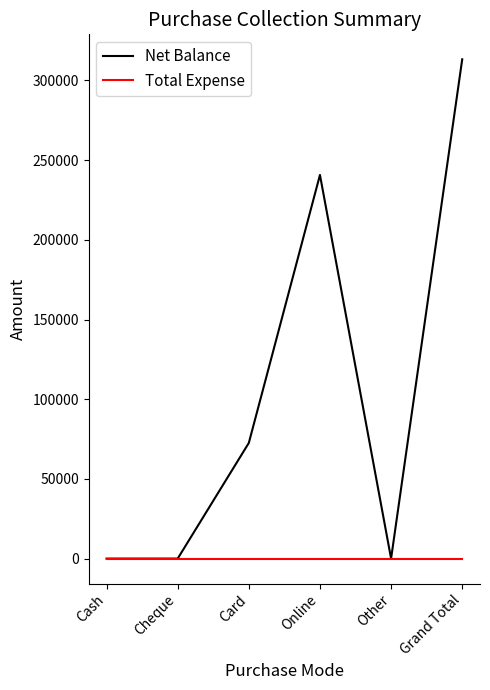

Which series changed the most between Cheque and Online?

Net Balance